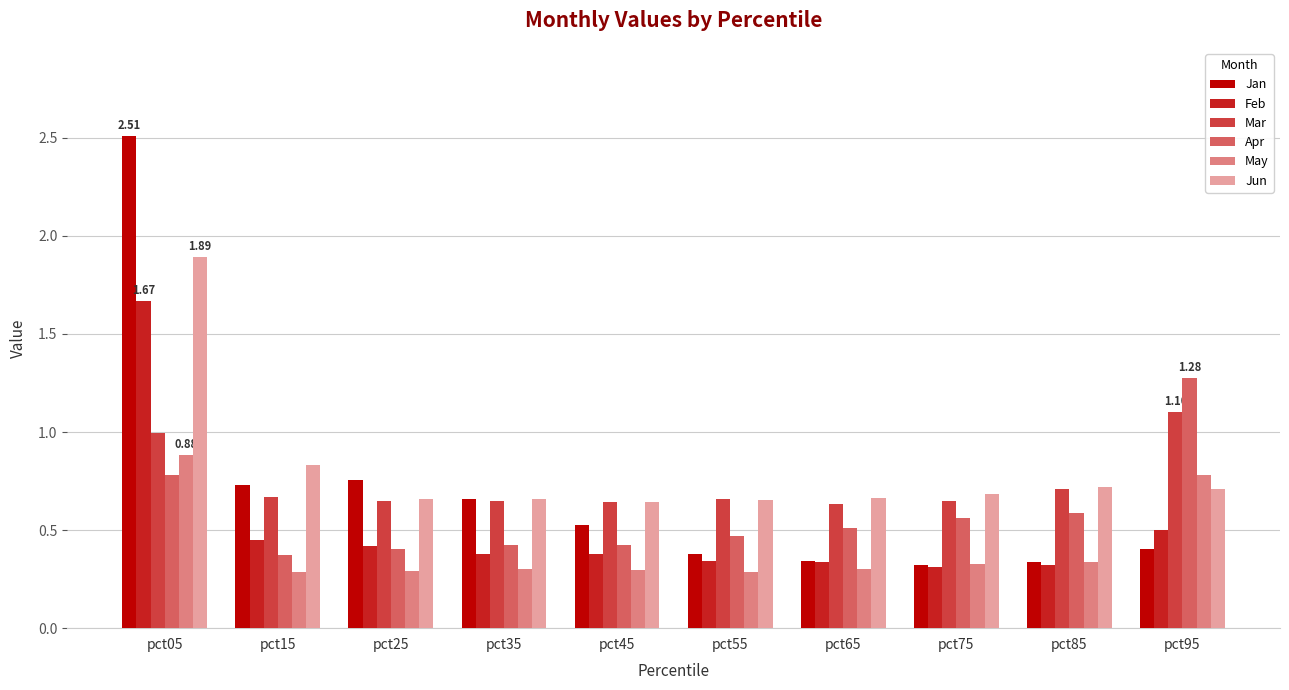

Is it true that Mar equals 0.5 at pct95?

False